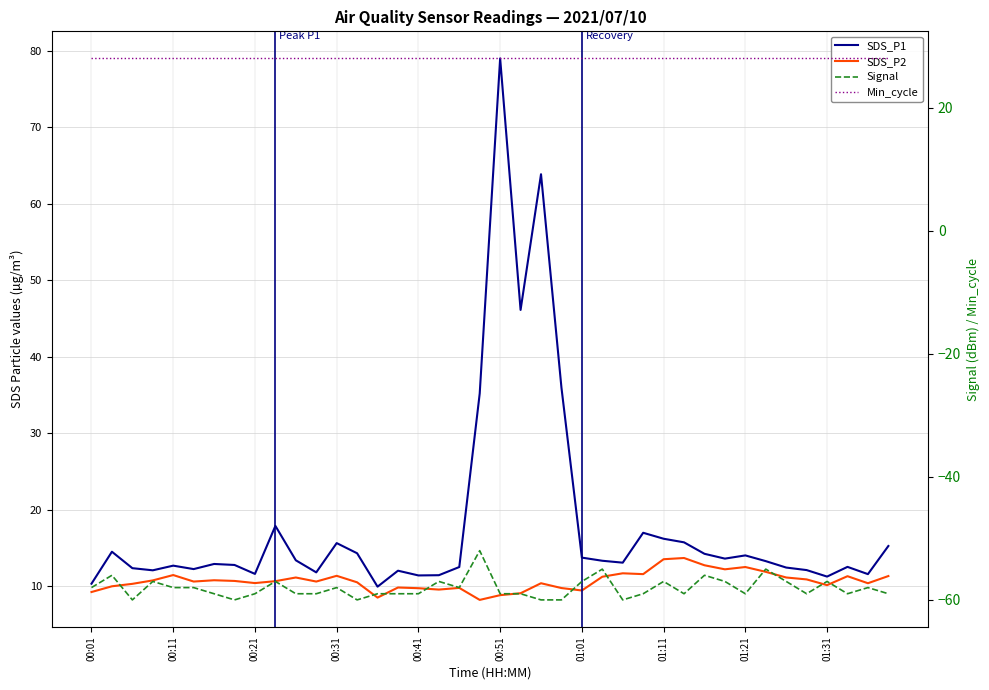

Is the value of Signal at 00:21 greater than the value of Min_cycle at 13?

No